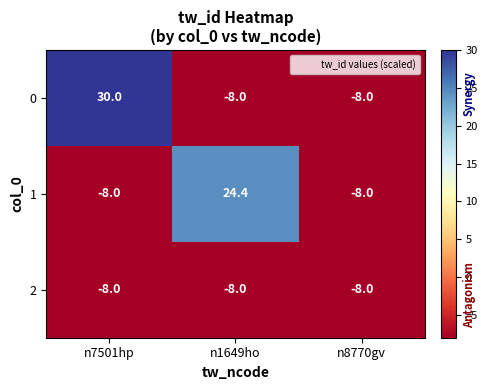

Reading right to left, transcribe all the data shown in this chart.

0: -8.0	-8.0	30.0
1: -8.0	24.4	-8.0
2: -8.0	-8.0	-8.0